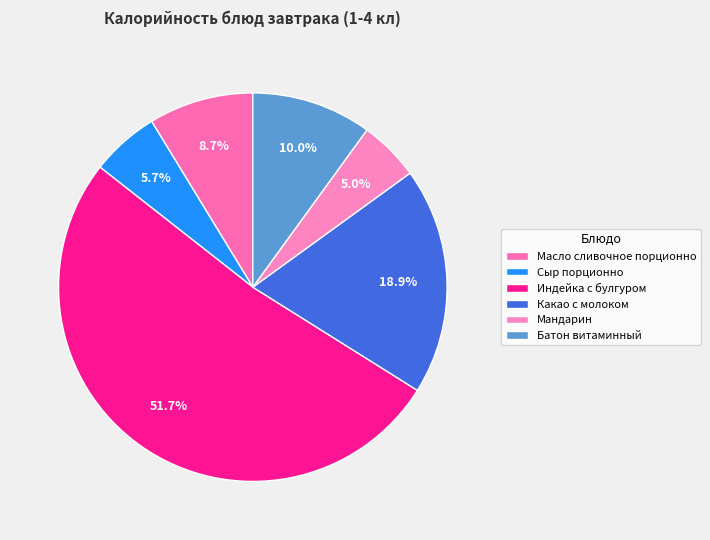

True or false: Сыр порционно accounts for 6% of the total.

True